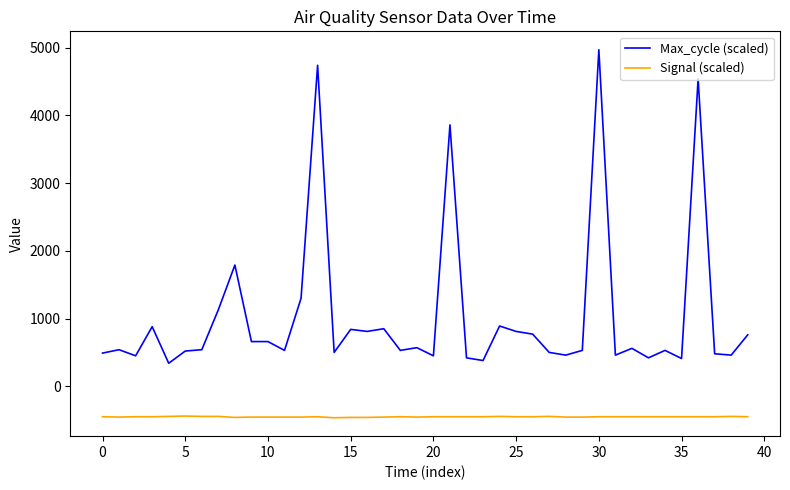

What is the sum of all Max_cycle (scaled) values?

41330